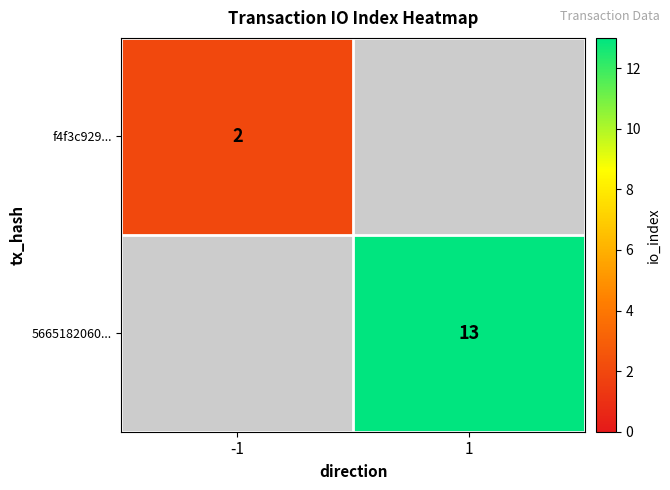

The 5665182060... series shows 13 at 1. True or false?

True